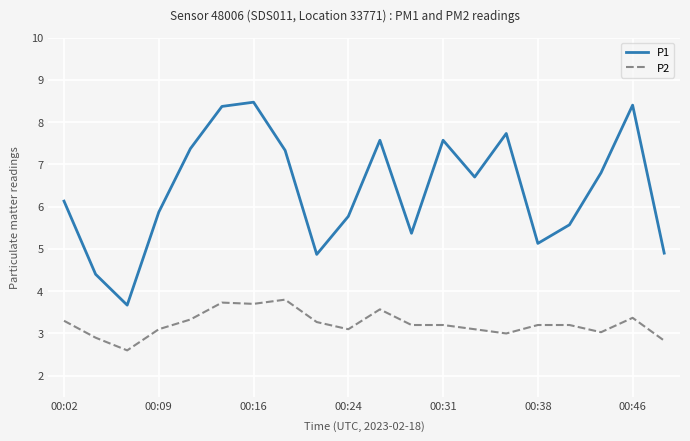

Which series has the largest range (max minus min)?

P1